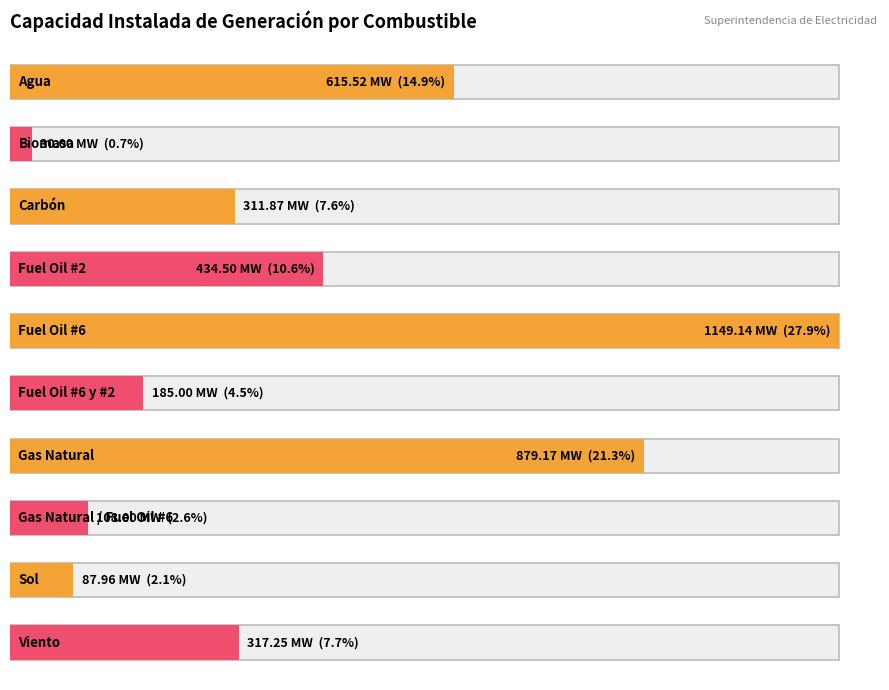

Rank the categories by value from highest to lowest.

Fuel Oil #6, Gas Natural, Agua, Fuel Oil #2, Viento, Carbón, Fuel Oil #6 y #2, Gas Natural / Fuel Oil #6, Sol, Biomasa